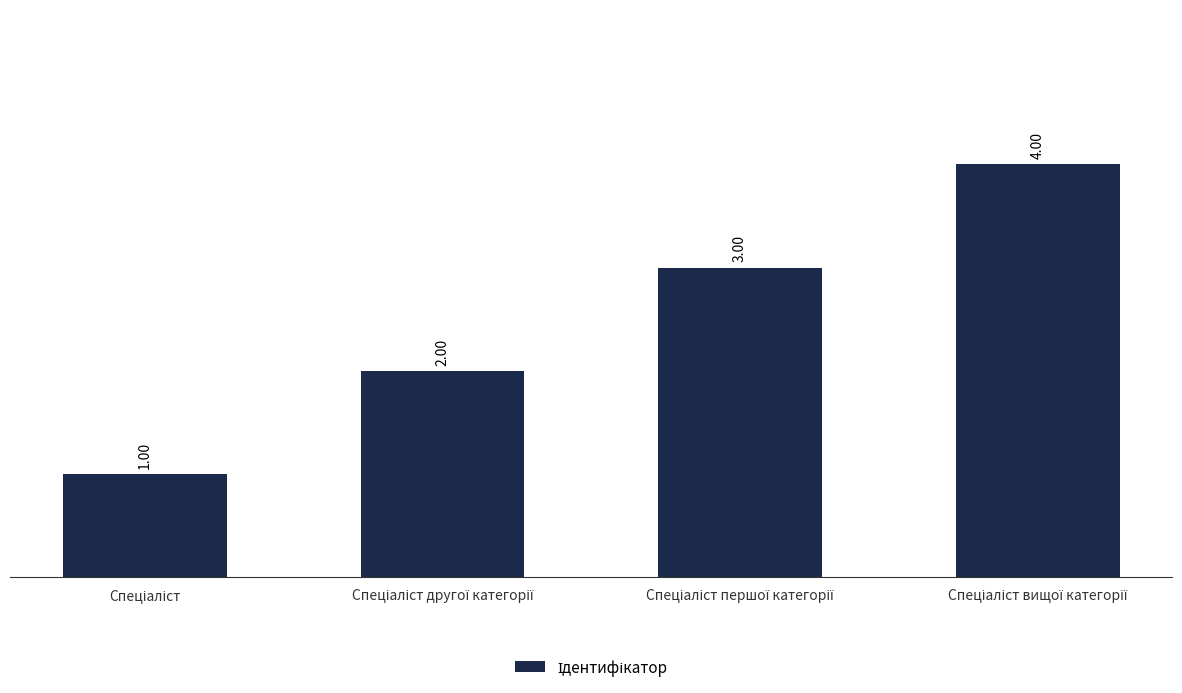

What is the sum of all values?

10